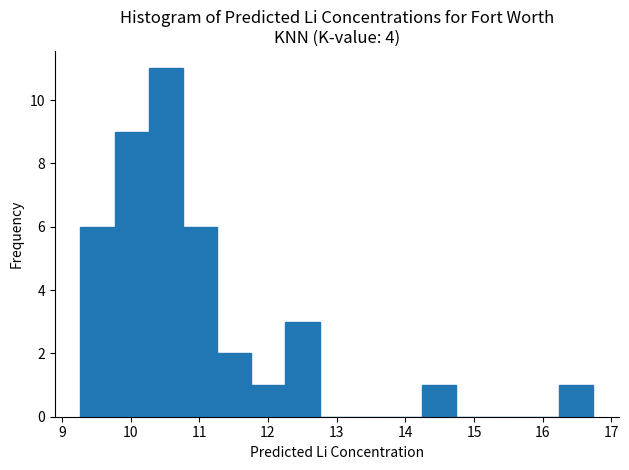

Reading left to right, transcribe this chart: for each bar, give the range it covers on the x-axis and its height. Neither the bar edges nor the heights are printed on the chart, so give them approximately, as read against the axes.

9.3 to 9.8: 6
9.8 to 10.3: 9
10.3 to 10.8: 11
10.8 to 11.3: 6
11.3 to 11.8: 2
11.8 to 12.3: 1
12.3 to 12.8: 3
12.8 to 13.2: 0
13.2 to 13.7: 0
13.7 to 14.2: 0
14.2 to 14.7: 1
14.7 to 15.2: 0
15.2 to 15.7: 0
15.7 to 16.2: 0
16.2 to 16.7: 1